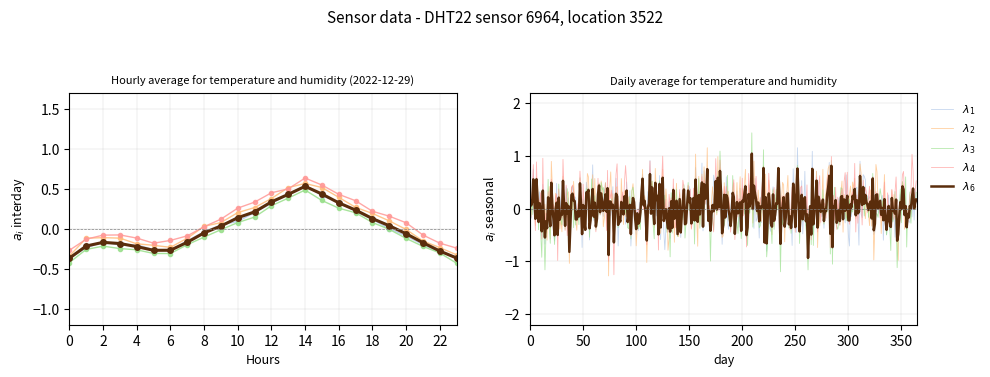

True or false: there are more than 0 points higher than both neighbors.

True